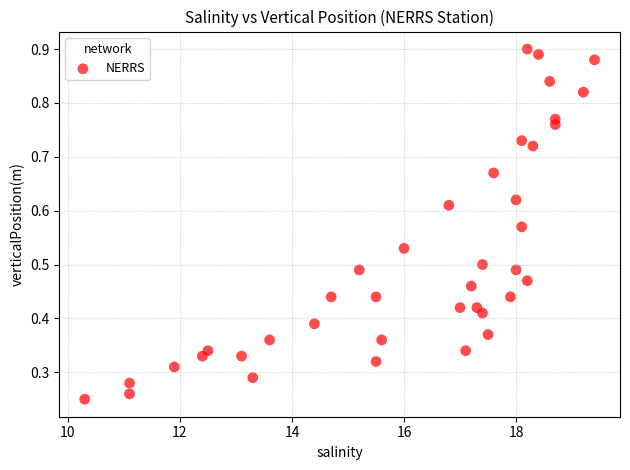

What is the range of X values (max minus min)?

9.1